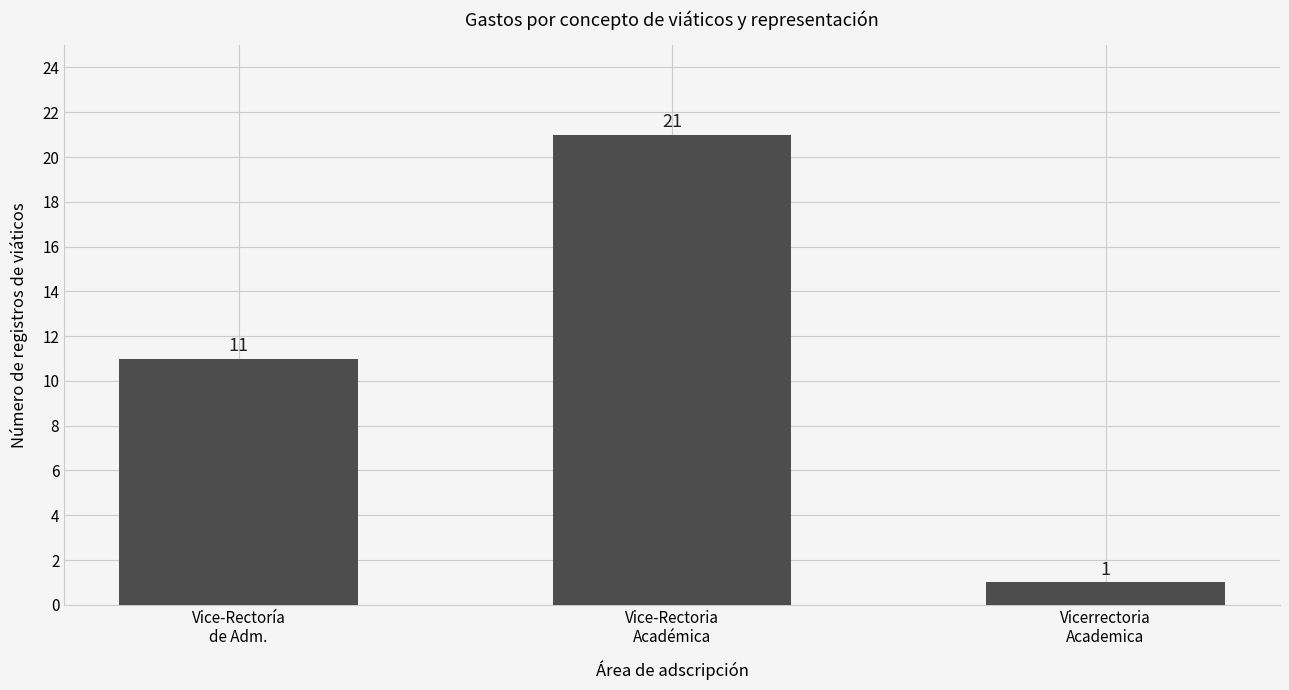

Reading left to right, list all the values displayed in this chart.

Vice-Rectoría
de Adm.=11	Vice-Rectoria
Académica=21	Vicerrectoria
Academica=1